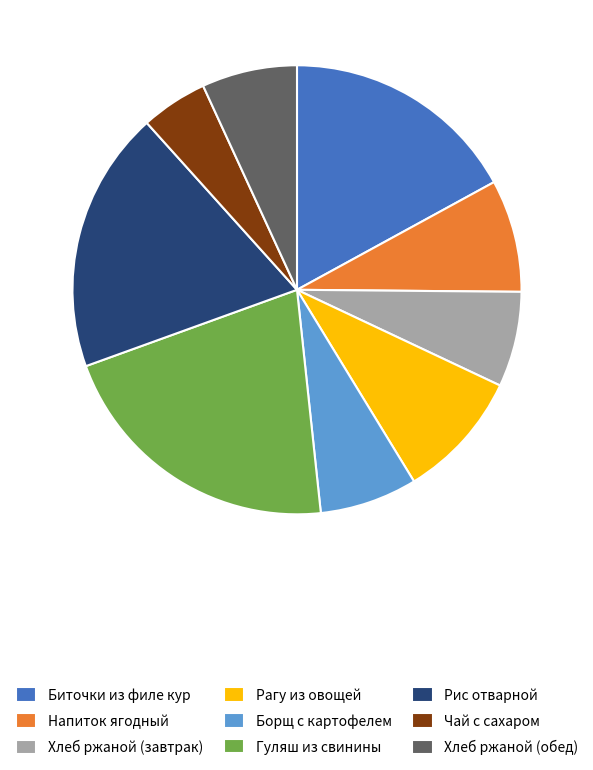

Count the number of slices in the pie.

9